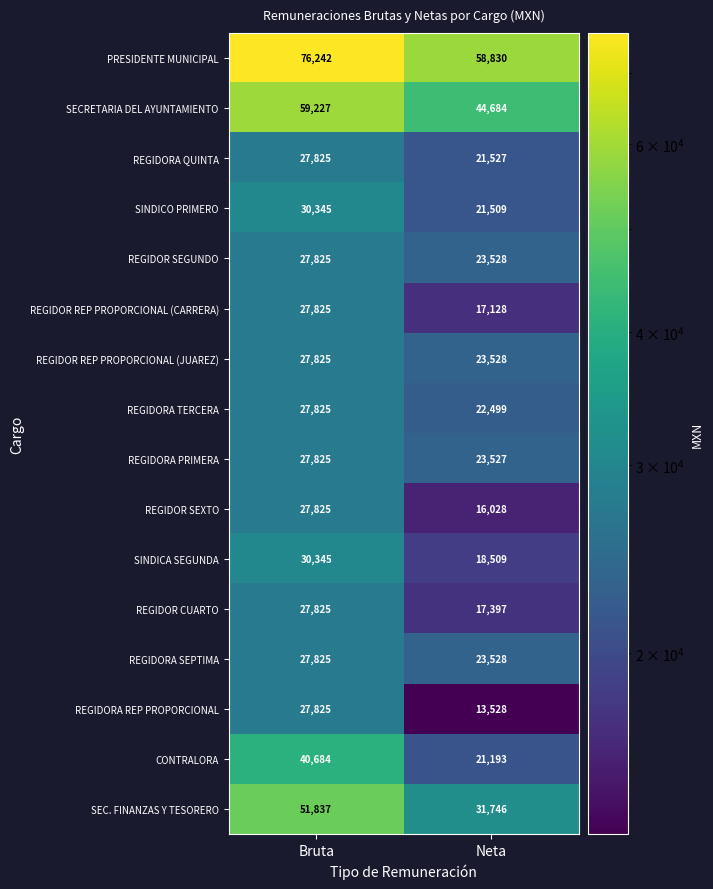

Is it true that REGIDORA PRIMERA equals 15007 at Neta?

False